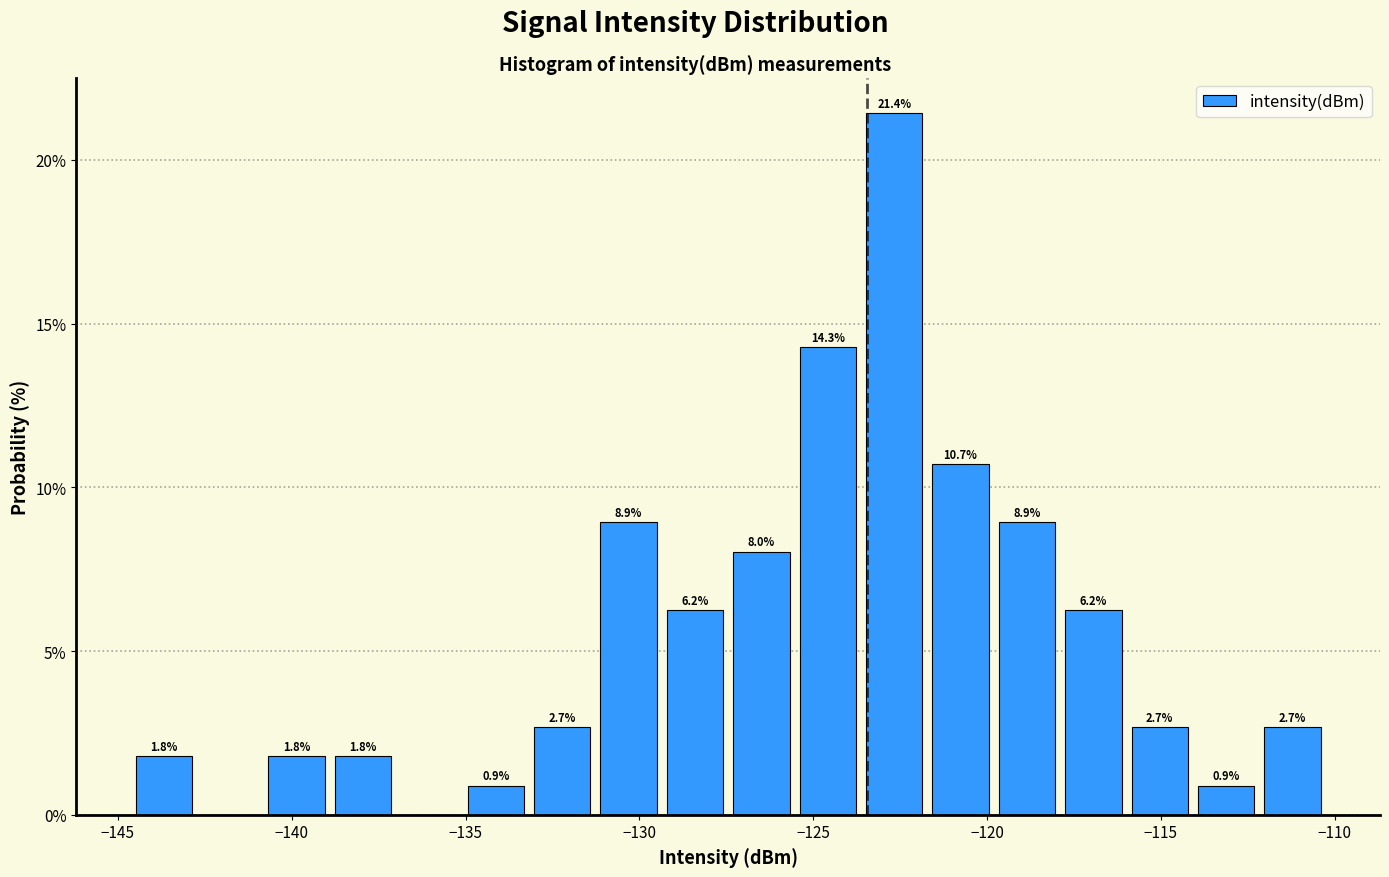

Around what value on the x-axis is the tallest bar? Give the approximate position of its centre, as read against the axis.

-122.5